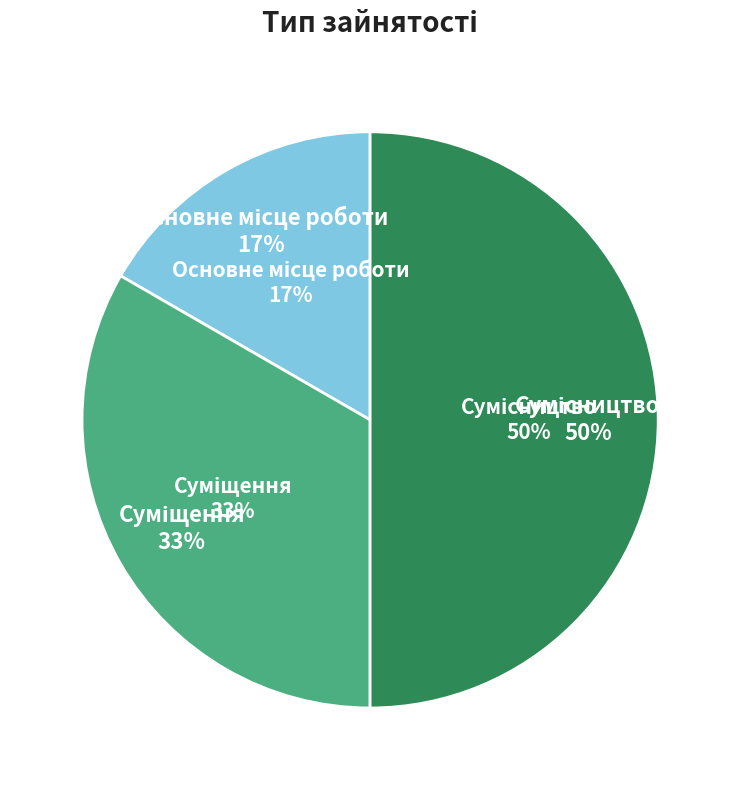

Count the number of slices in the pie.

3